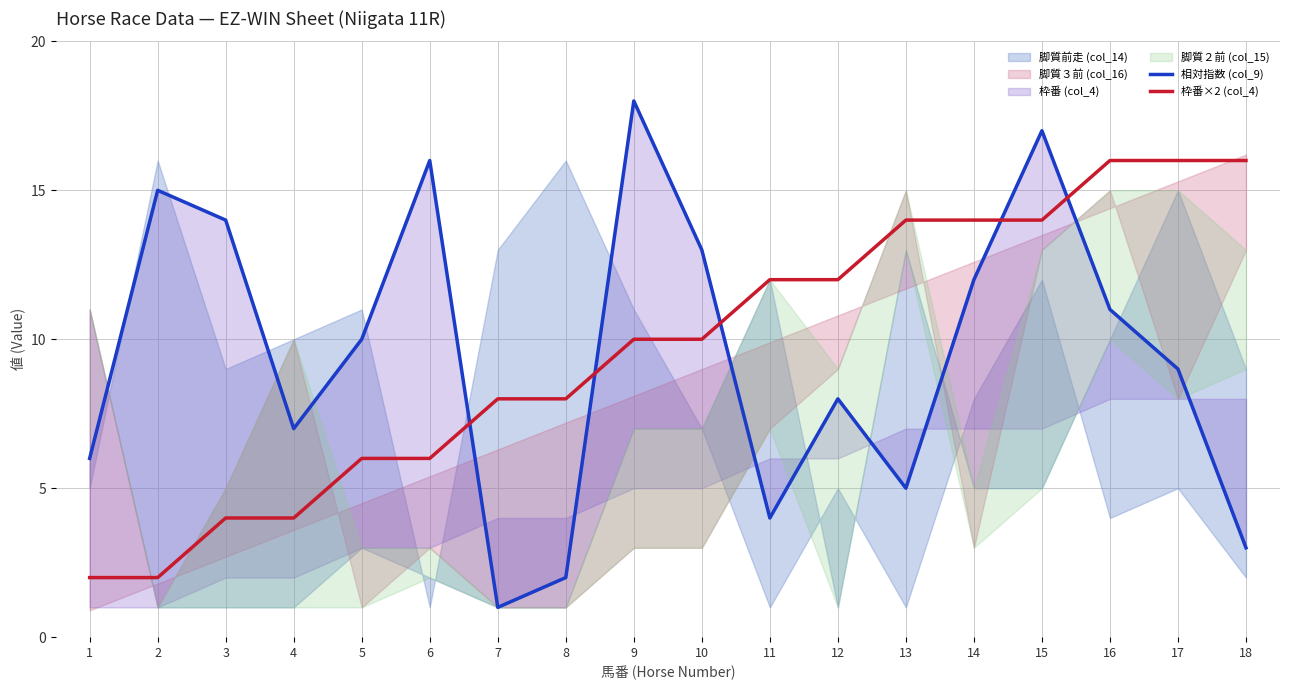

What is the difference between the 枠番×2 (col_4) values at 9 and 3?

6